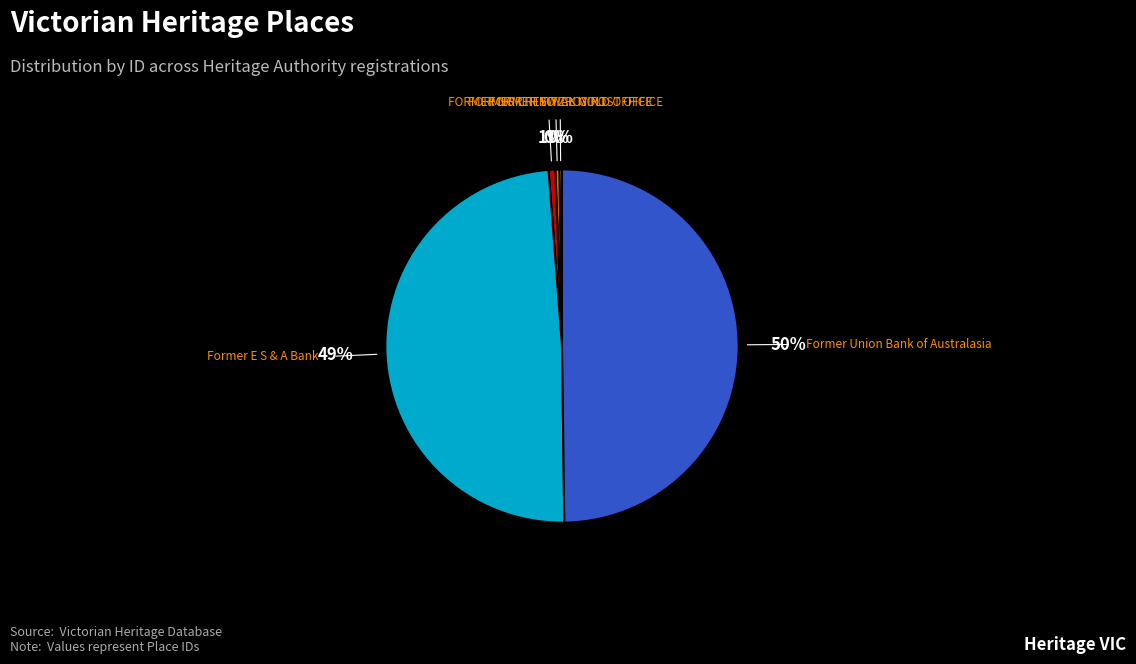

What percentage is the FORMER ROYAL MINT slice, to the nearest percent?

1%